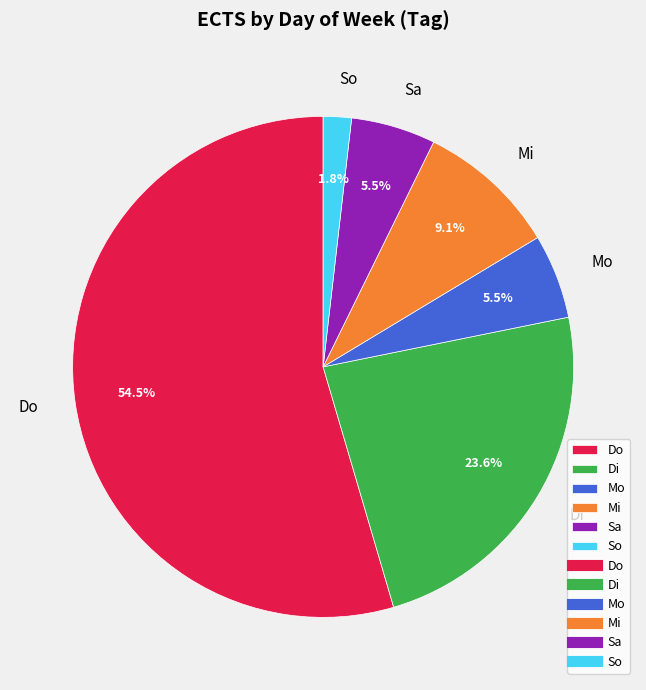

To the nearest percent, what is the difference between the largest and smallest slice percentages?

53%